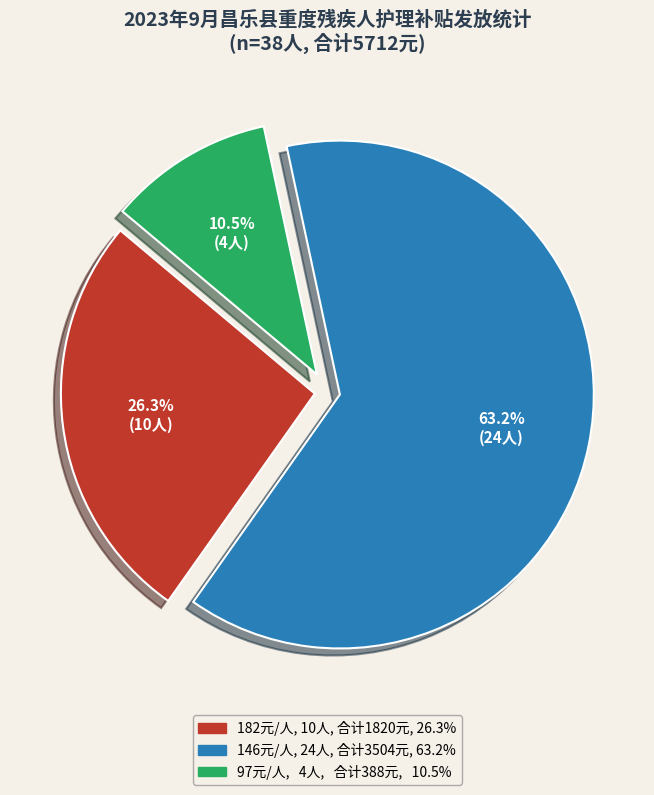

Is there any slice that represents more than half of the pie?

Yes